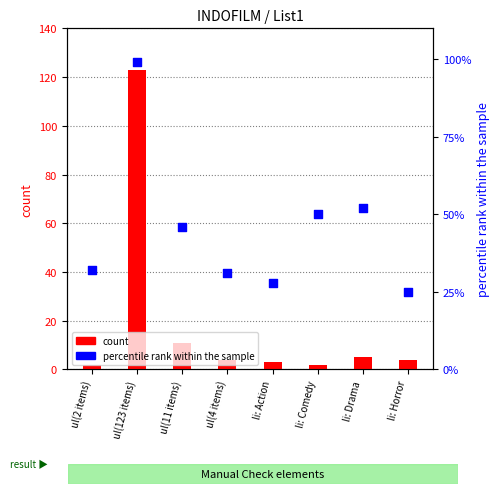

What is the total value across all series at ul(4 items)?

35